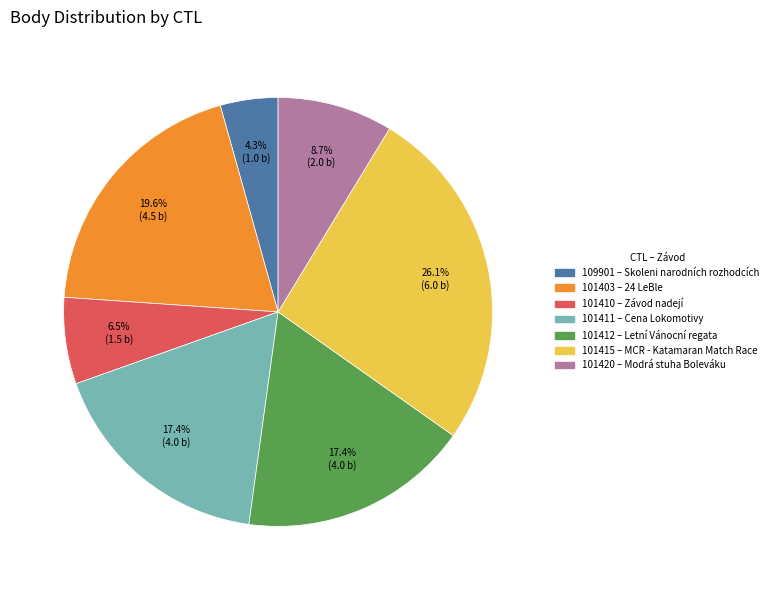

What percentage is the 101412 slice, to the nearest percent?

17%